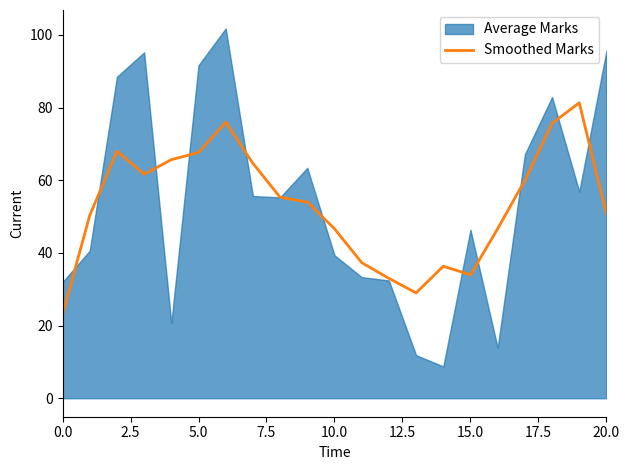

Does the chart have visible grid lines?

No